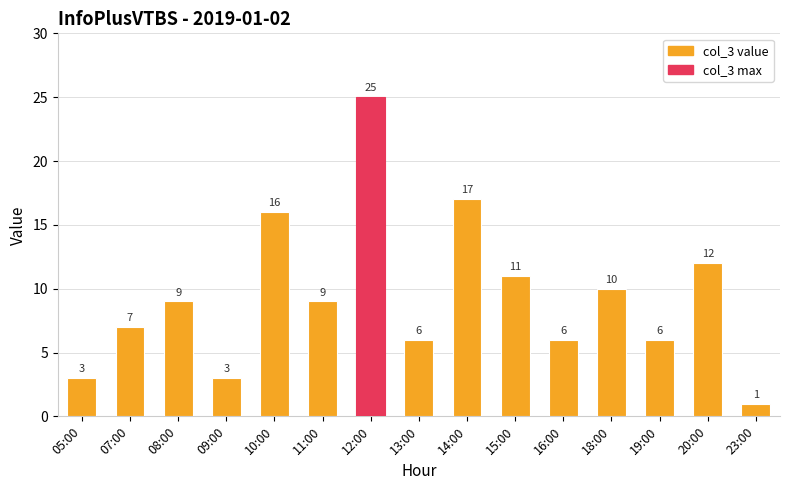

What is the difference between the maximum and minimum values?

24